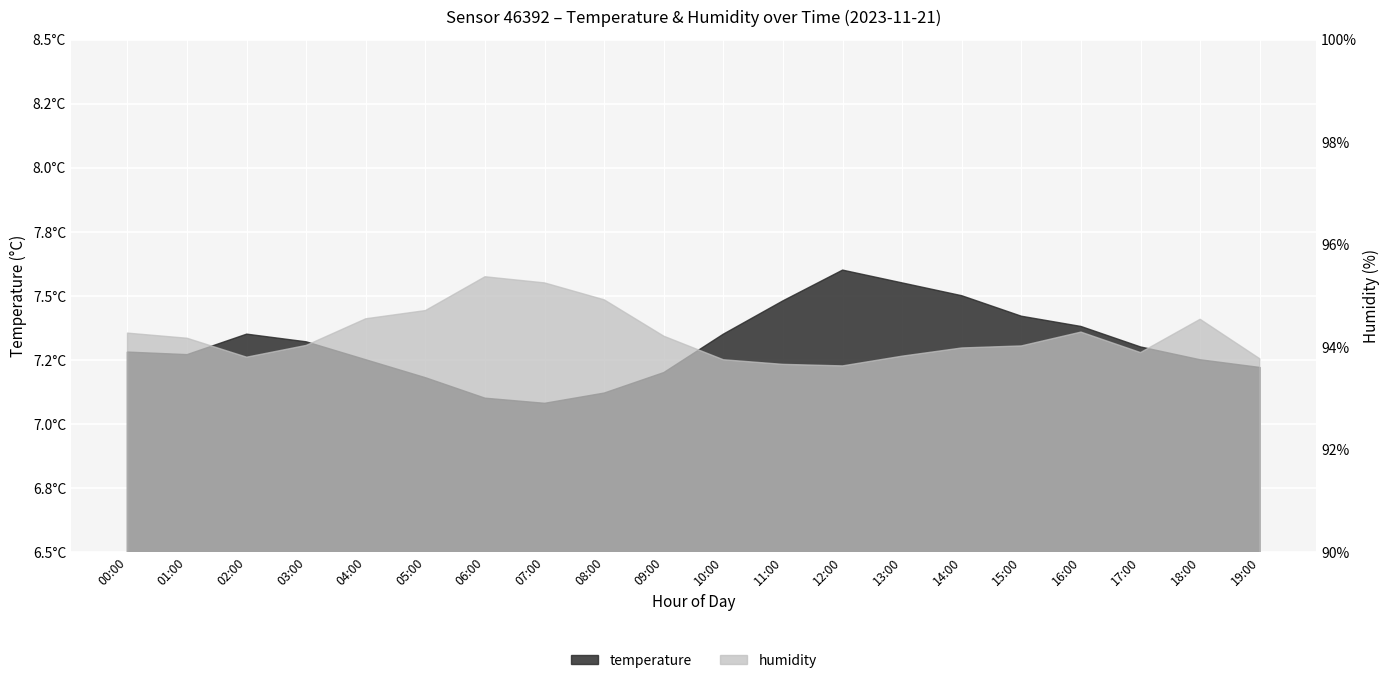

At which category does humidity reach its first local valley?

02:00